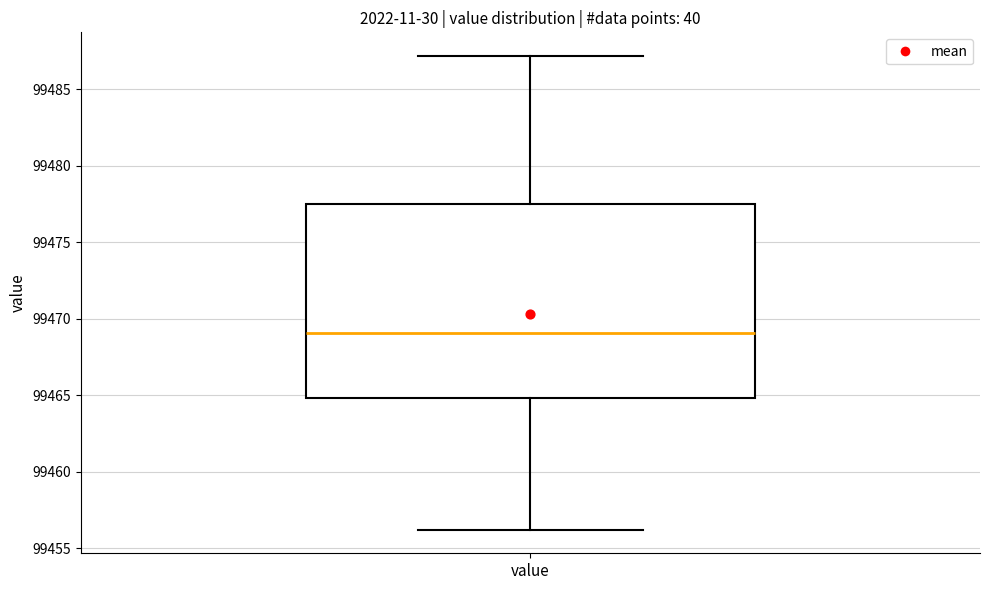

Transcribe this box plot: give where the median line is, the range the box spans, and where the two whiskers end, as read against the y-axis. The values are not printed on the chart, so give them approximately, as read against the axis.

median 99469.0, box 99465.0 to 99477.5, whiskers 99456.0 to 99487.0